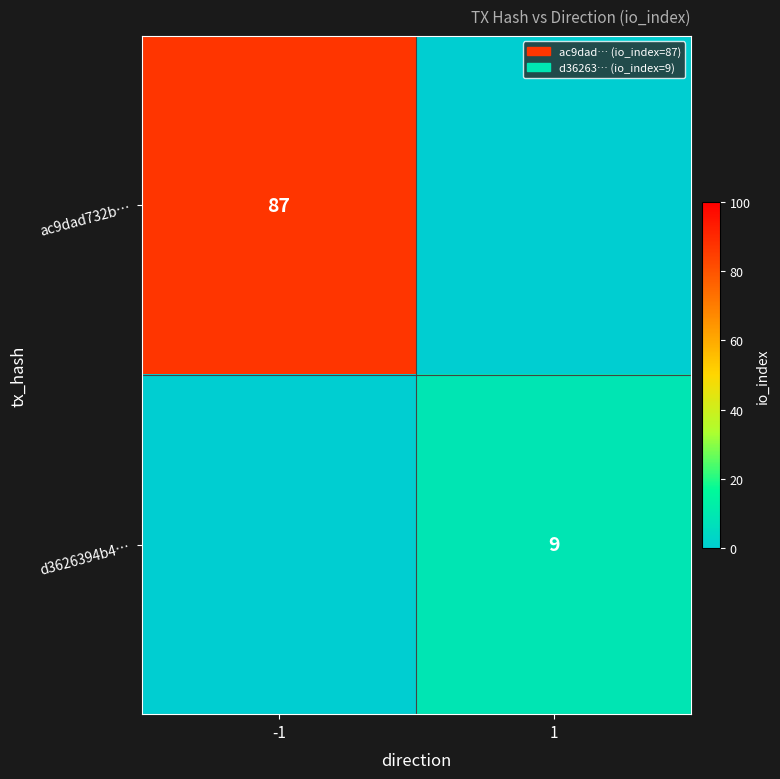

Is the value of d3626394b4… at 1 greater than the value of ac9dad732b… at -1?

No